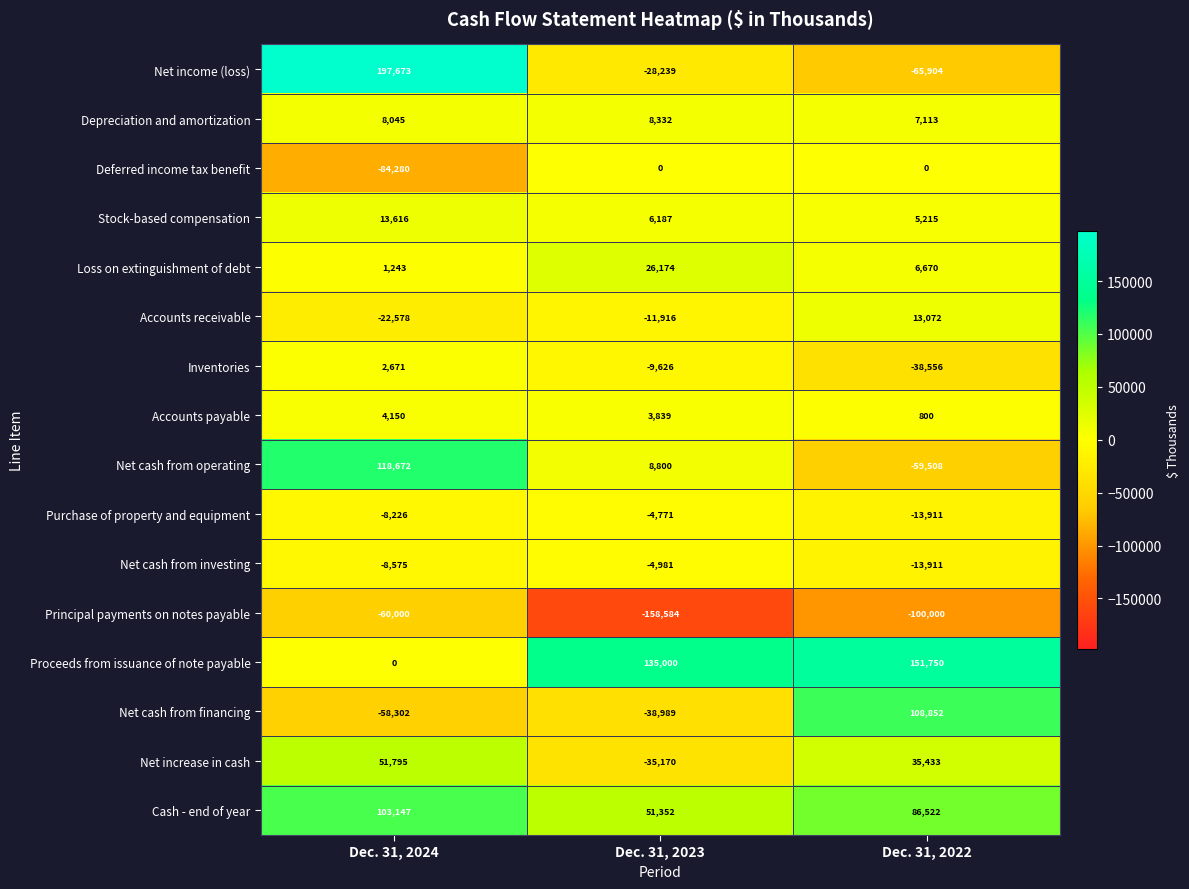

Which category has the highest value across all series?

Dec. 31, 2024